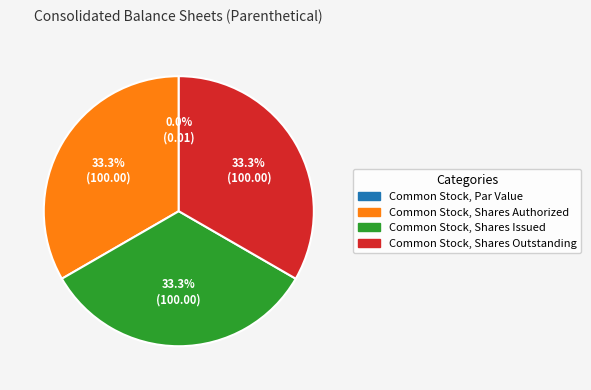

Does Common Stock, Shares Outstanding account for over 50% of the chart?

No